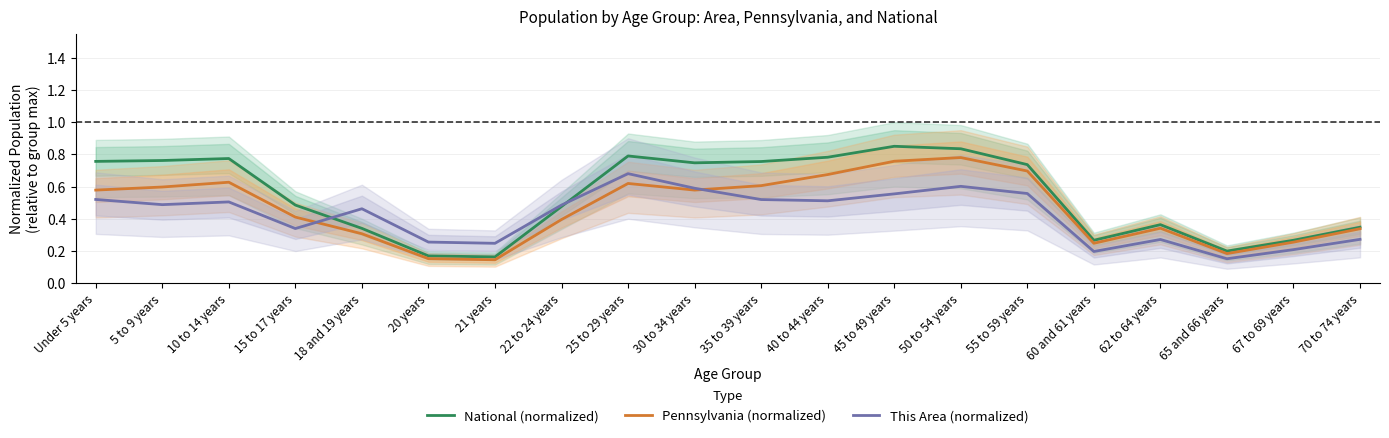

The value of National (normalized) at 50 to 54 years is 1.4. True or false?

False